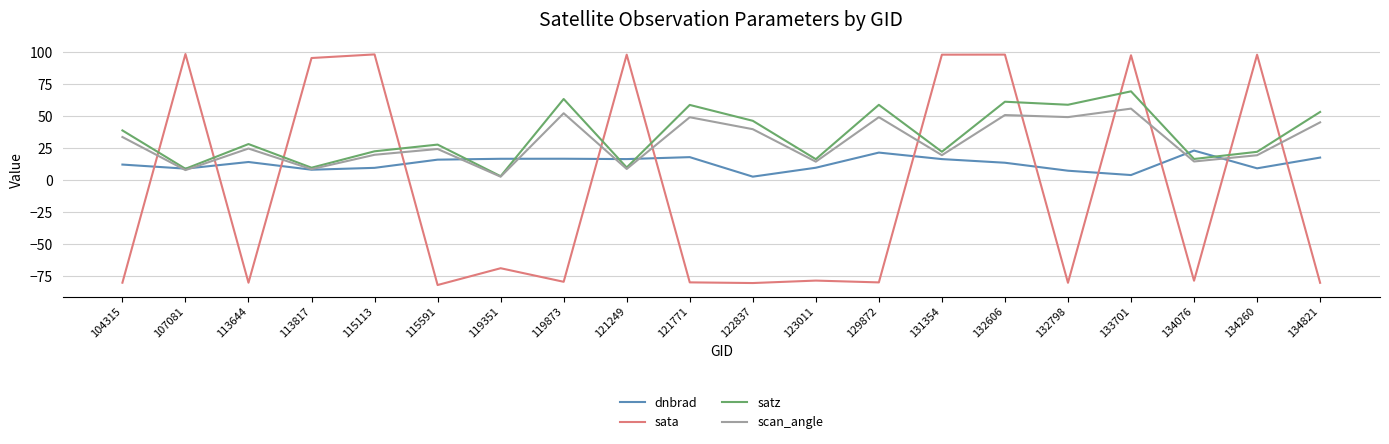

What is the smallest value displayed?

-81.8